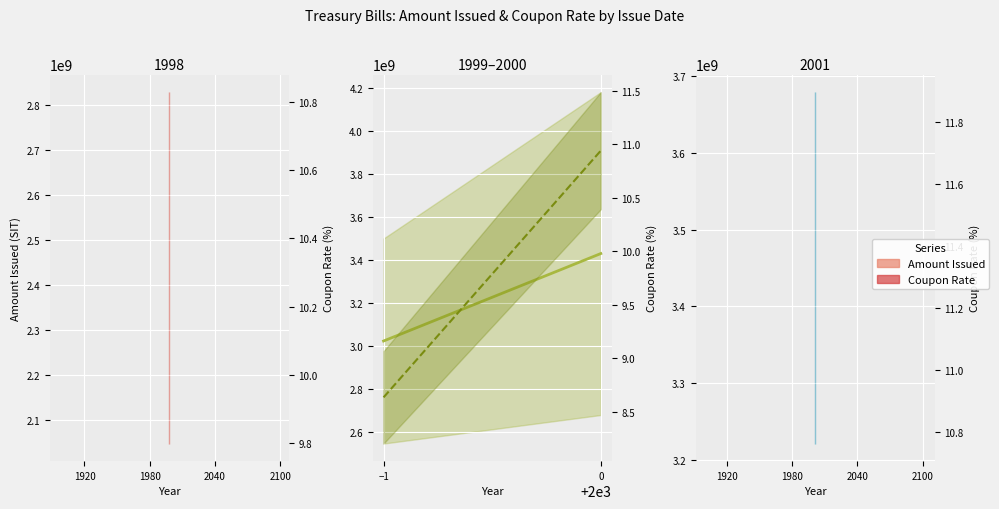

What is the average value of the Coupon Rate (1999–2000) series?

9.8